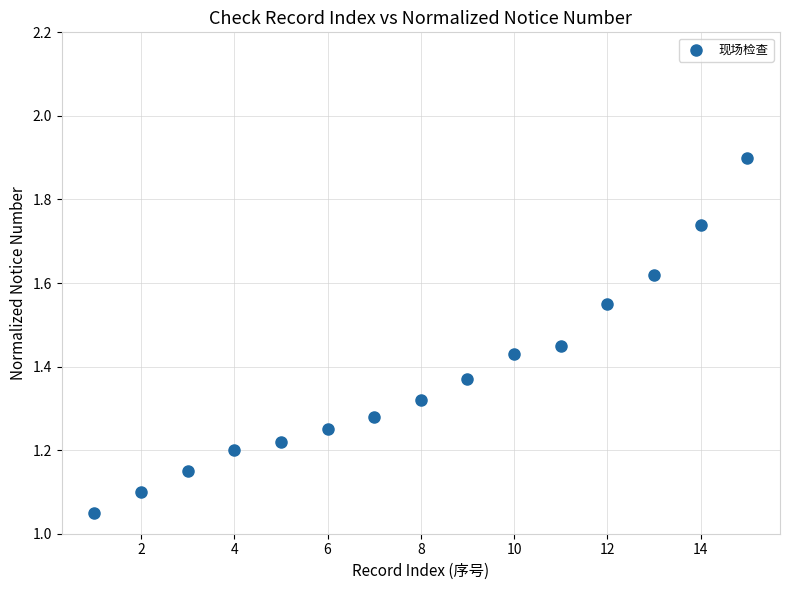

What is the range of X values (max minus min)?

14.0